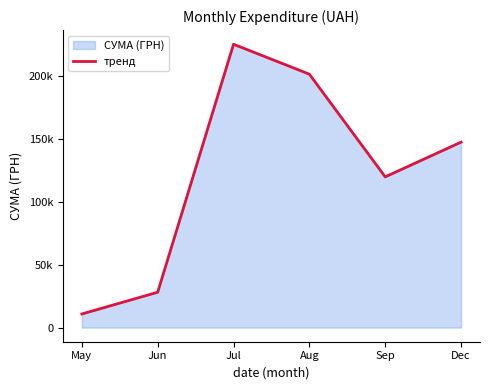

At which category does the chart reach its minimum across all series?

May